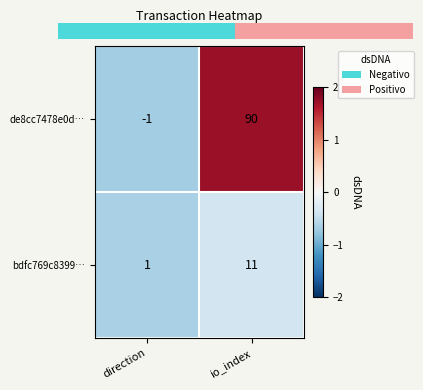

Rank the series by their average value, from lowest to highest.

bdfc769c8399…, de8cc7478e0d…